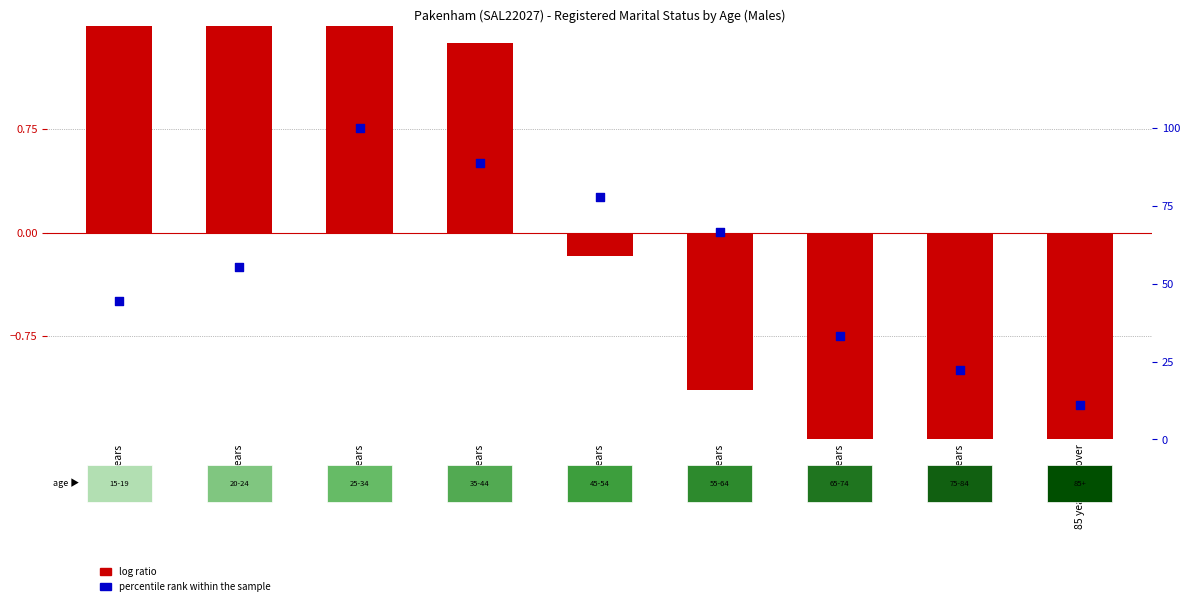

What are all the series names shown in the legend?

log ratio, percentile rank within the sample